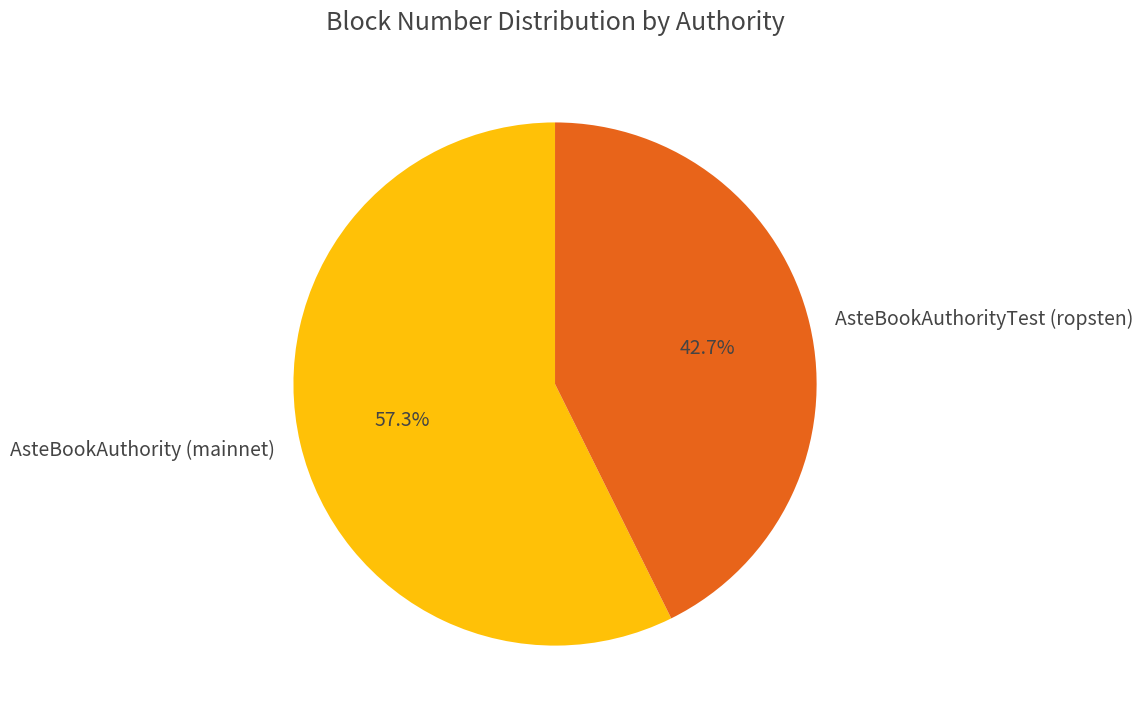

How many slices are in this pie chart?

2